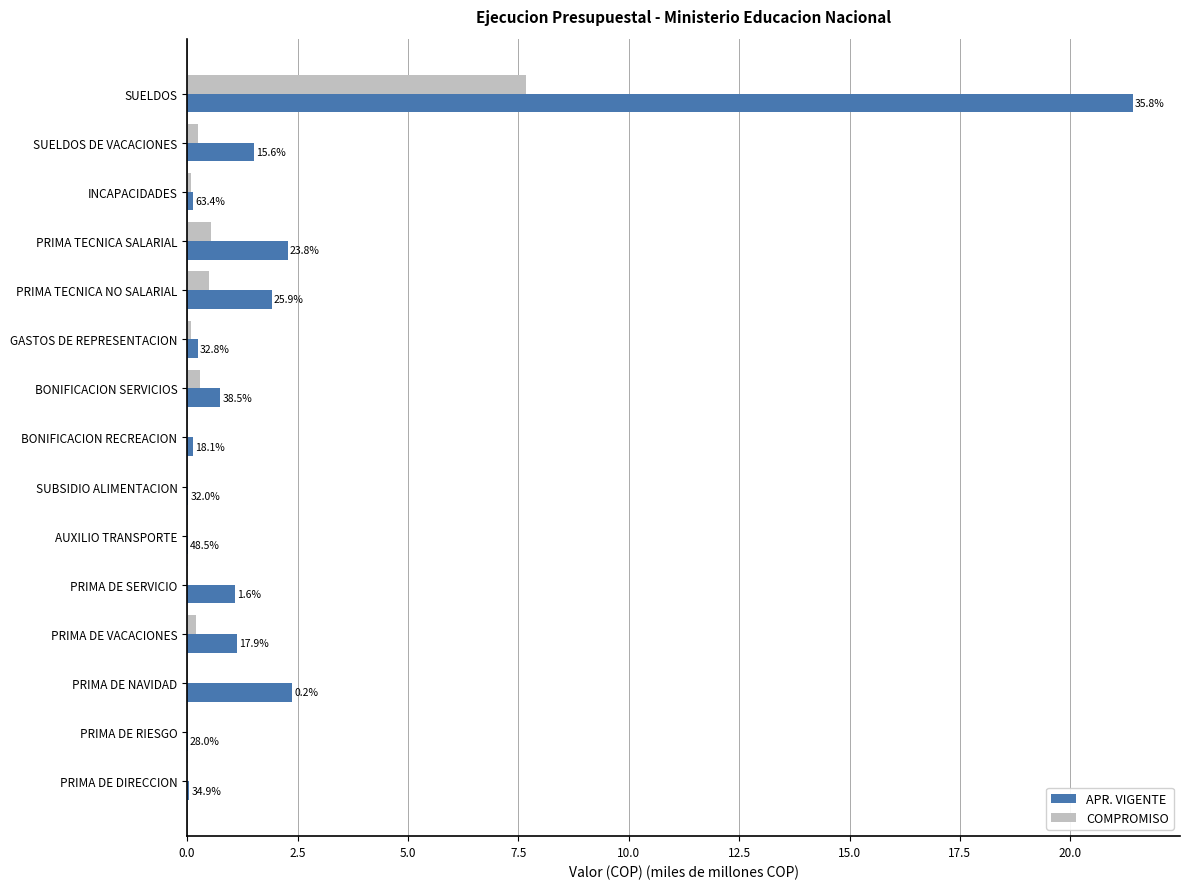

What are all the series names shown in the legend?

APR. VIGENTE, COMPROMISO